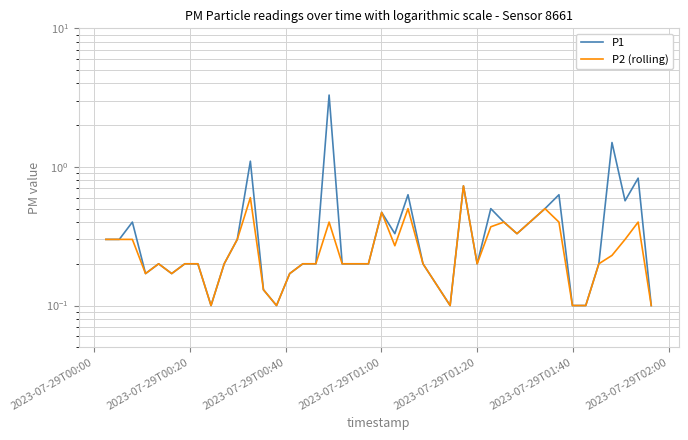

What is the maximum value shown in the chart?

3.3